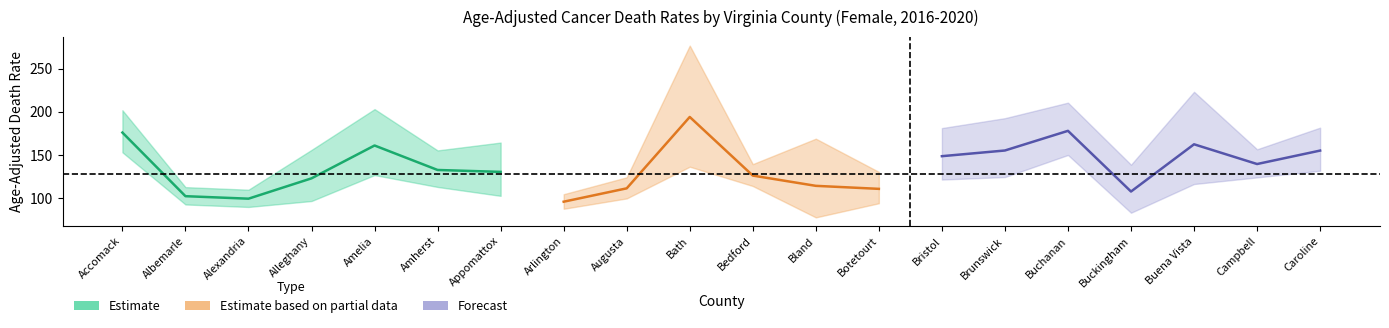

What is the greatest value displayed?

276.9